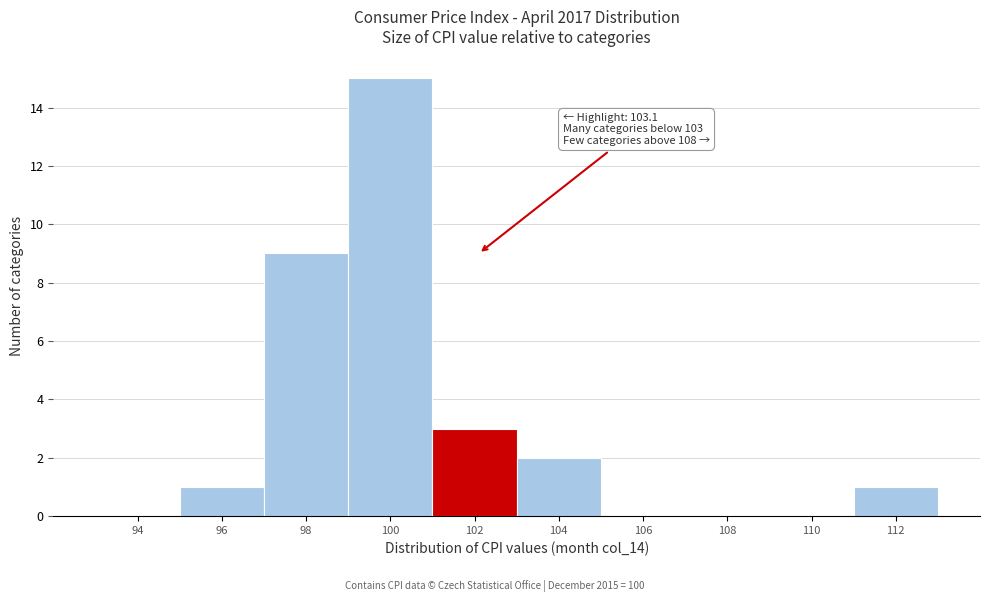

Reading right to left, extract all data points from this chart.

112=1	110=0	108=0	106=0	104=2	102=3	100=15	98=9	96=1	94=0